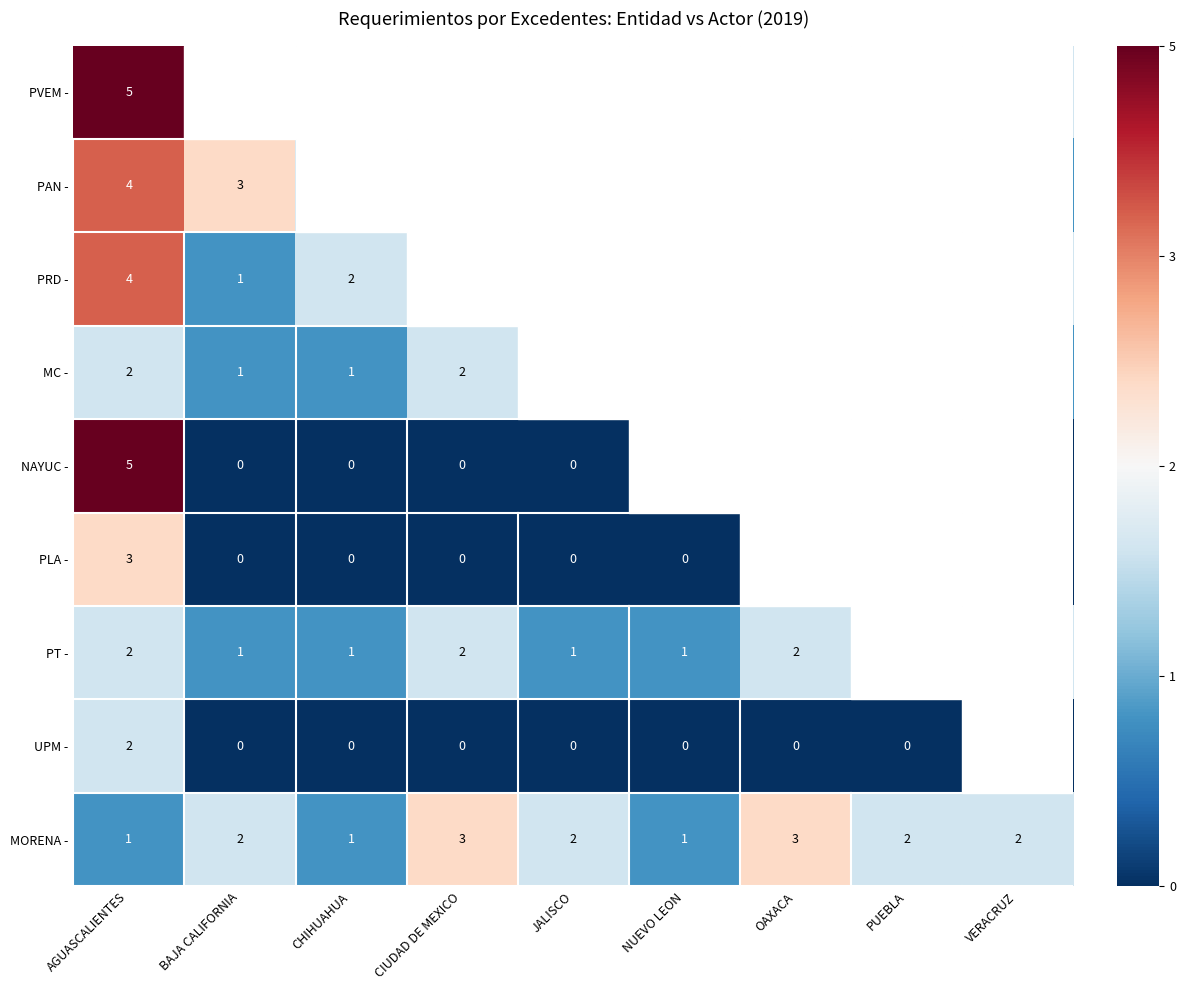

The value of PVEM - at AGUASCALIENTES is 0.5. True or false?

False